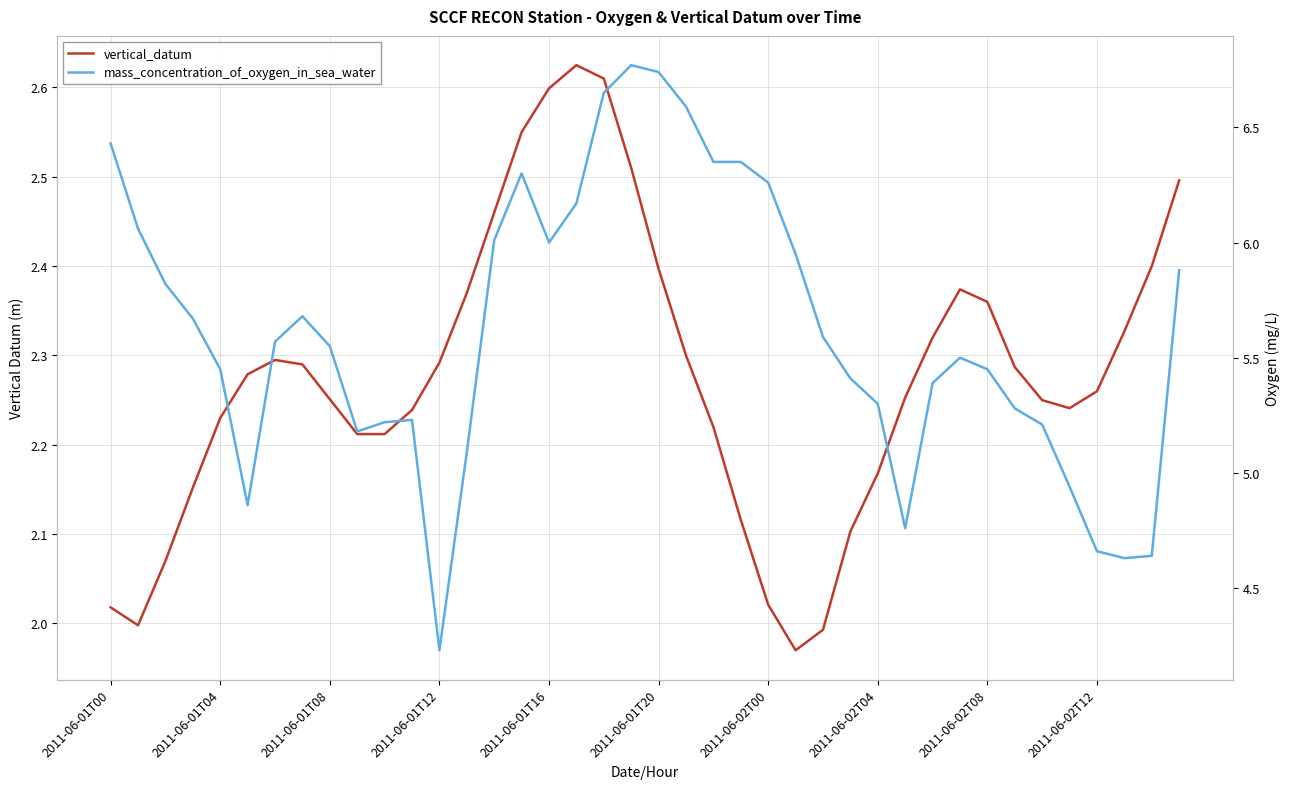

True or false: mass_concentration_of_oxygen_in_sea_water has a value of 7.7 at 2011-06-01T12.

False